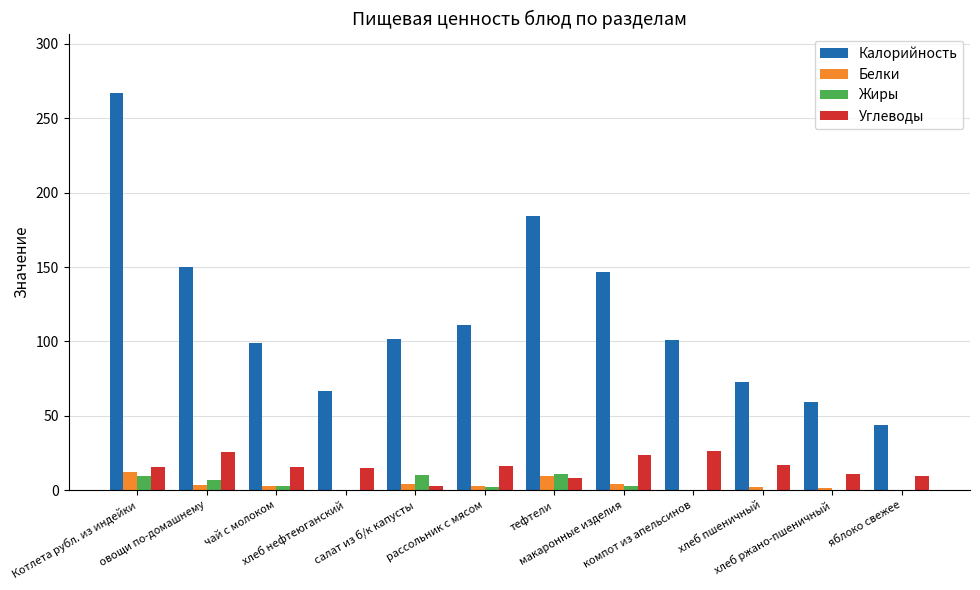

Is it true that Белки equals 4.5 at макаронные изделия?

True